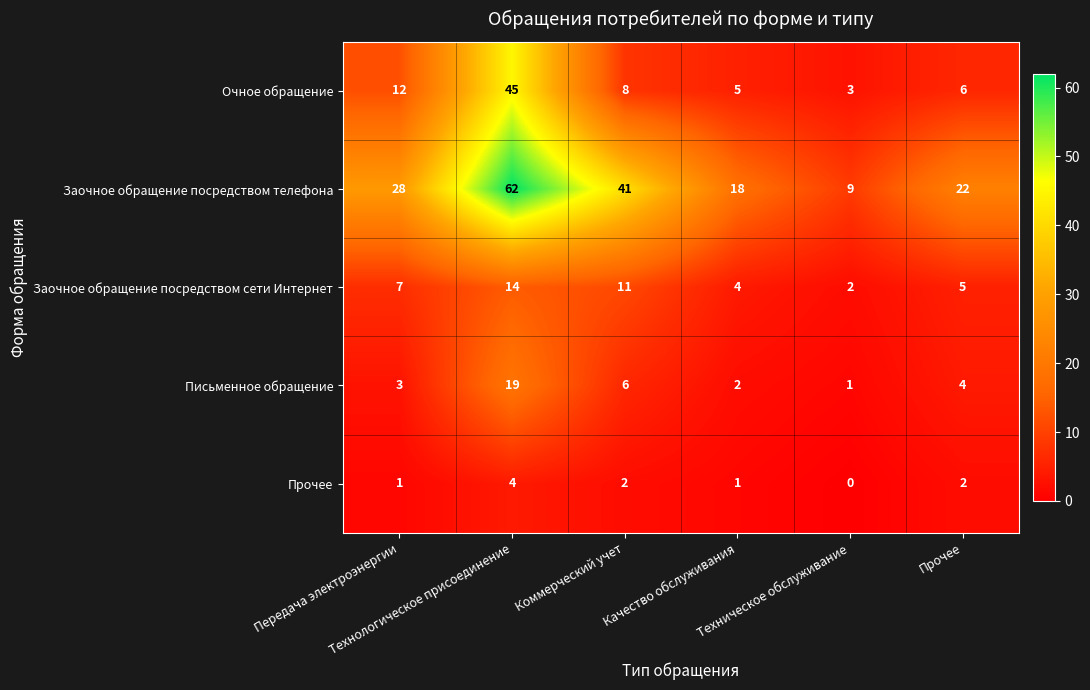

What is the greatest value displayed?

62